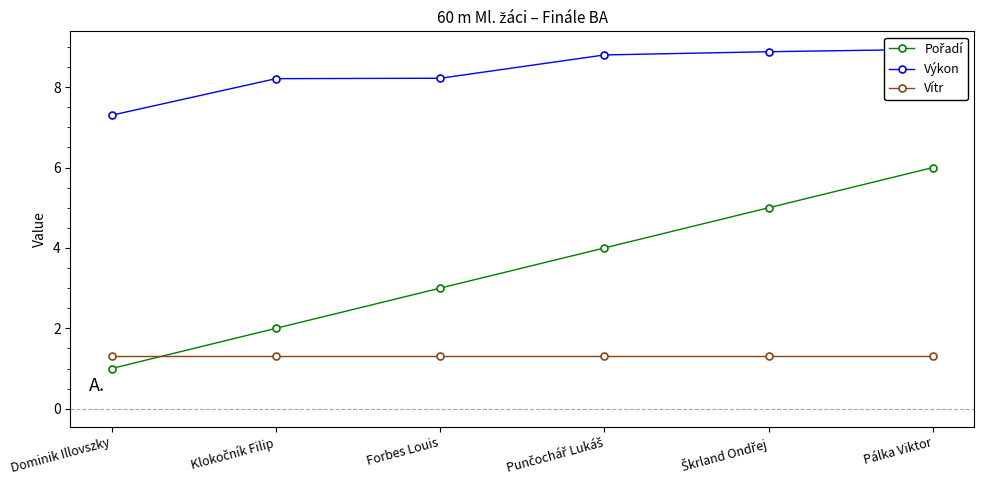

At how many categories does at least one series exceed 4?

6